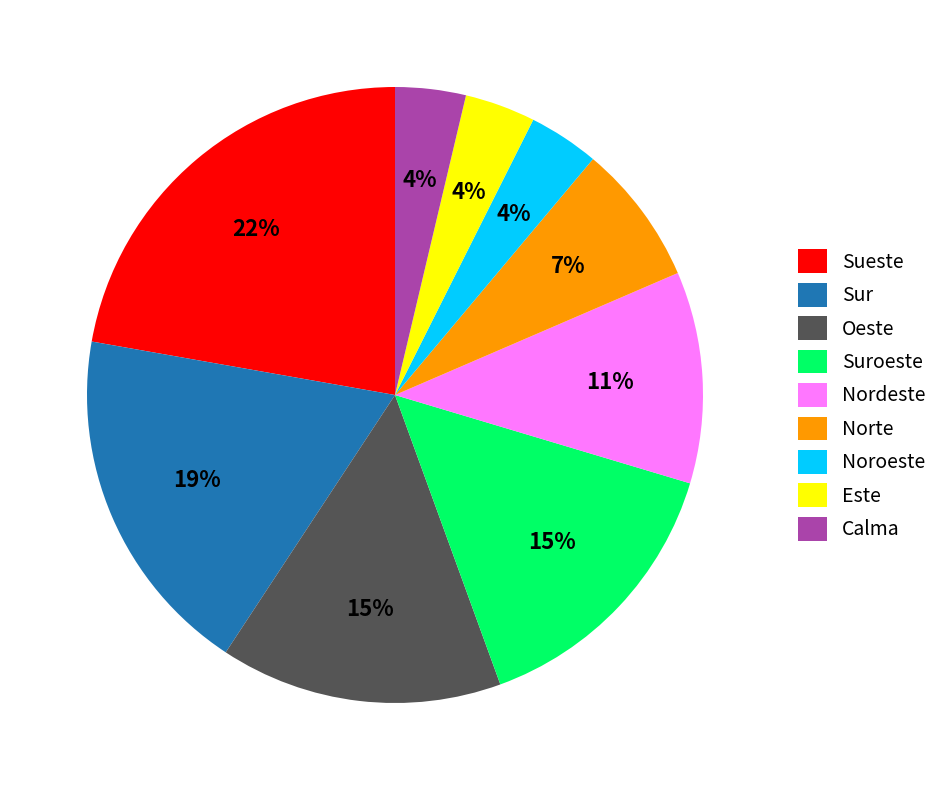

How many slices are in this pie chart?

9